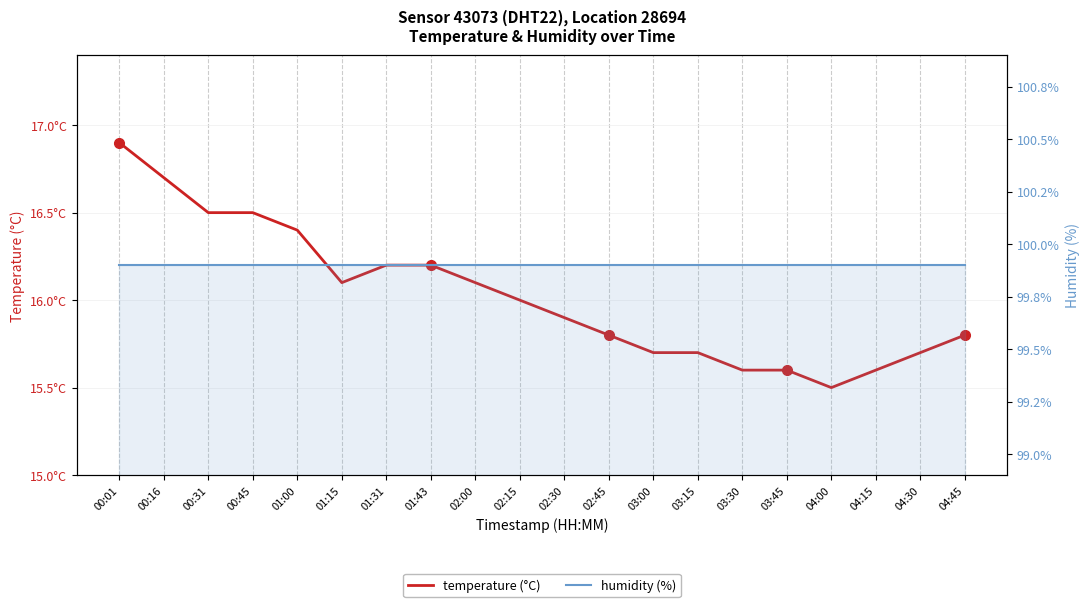

What is the sum of the temperature values at 03:15 and 01:00?

32.1